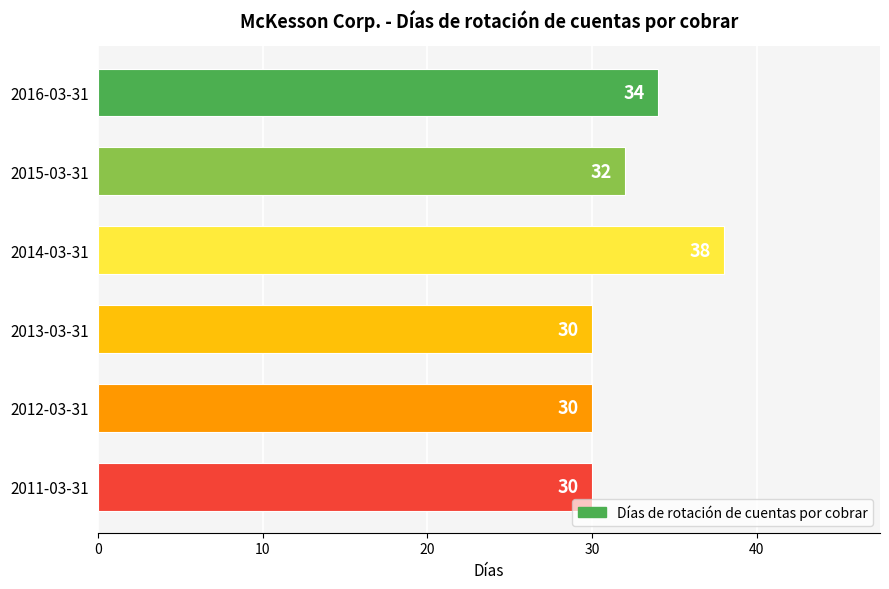

Is it true that the value at 2014-03-31 is 38?

True